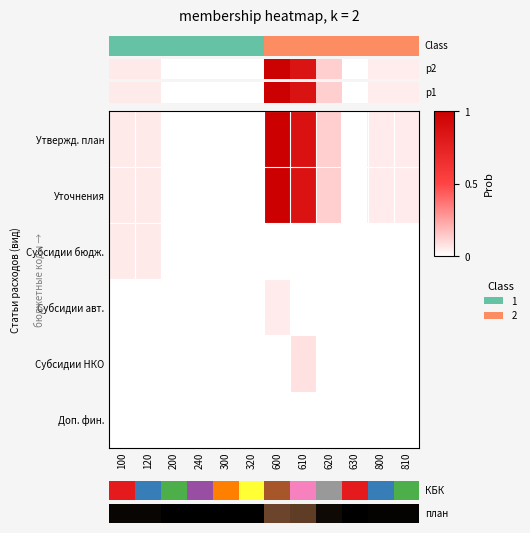

What is the sum of all Субсидии авт. values?

0.1